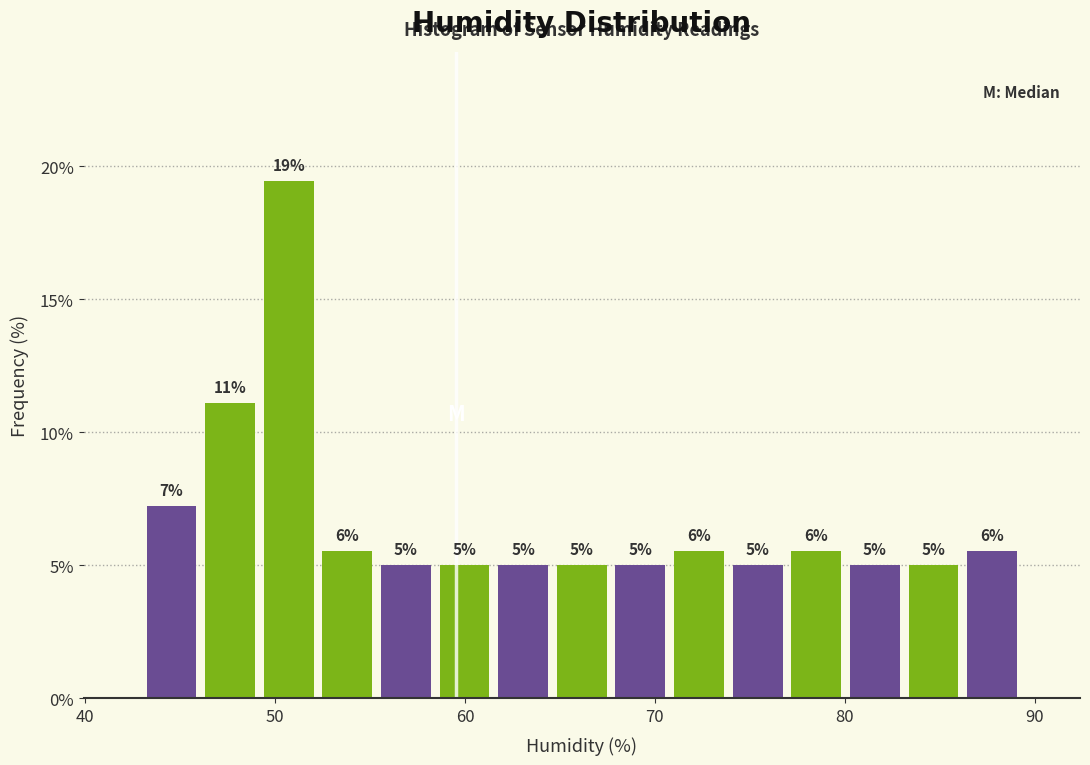

Read against the x-axis, roughly where is the centre of the tallest bar?

51